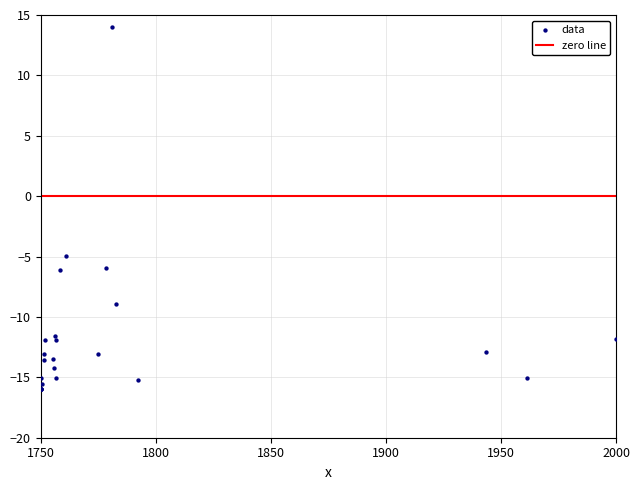

What Y value in the scatter plot is closest to -1?

-5.0